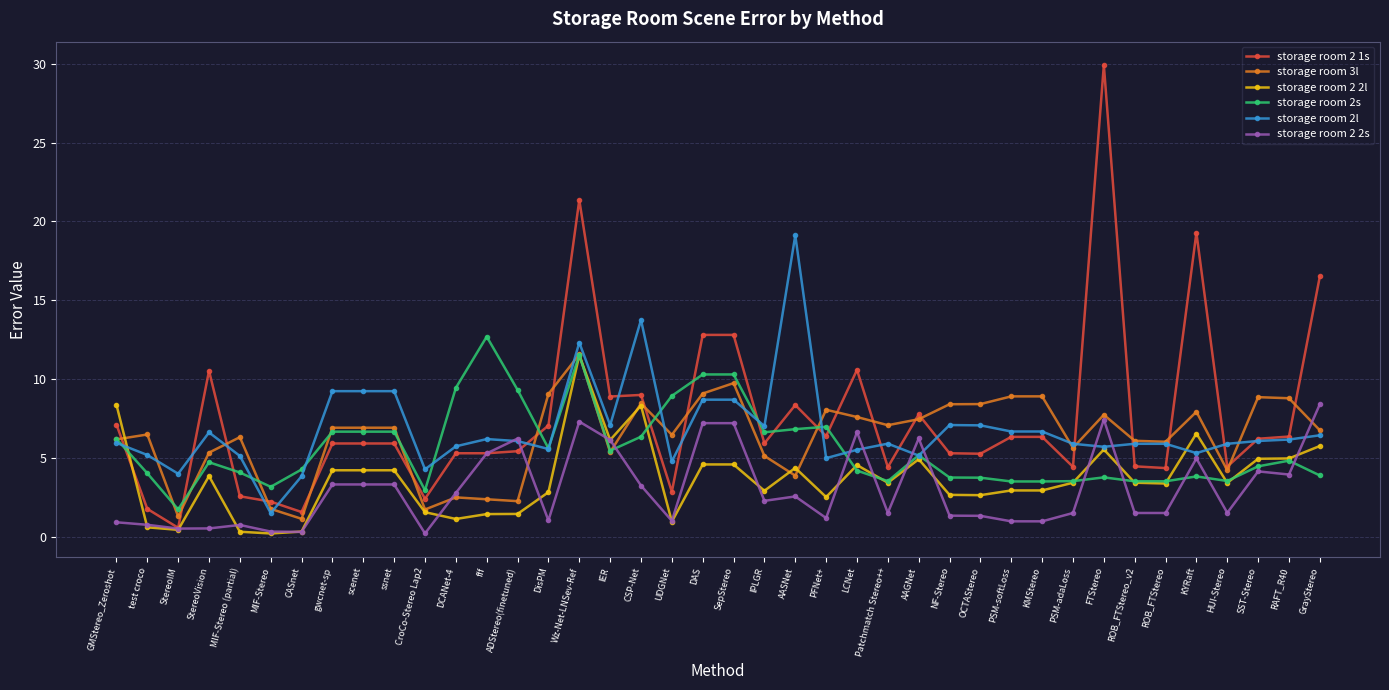

At how many categories does at least one series exceed 28?

1